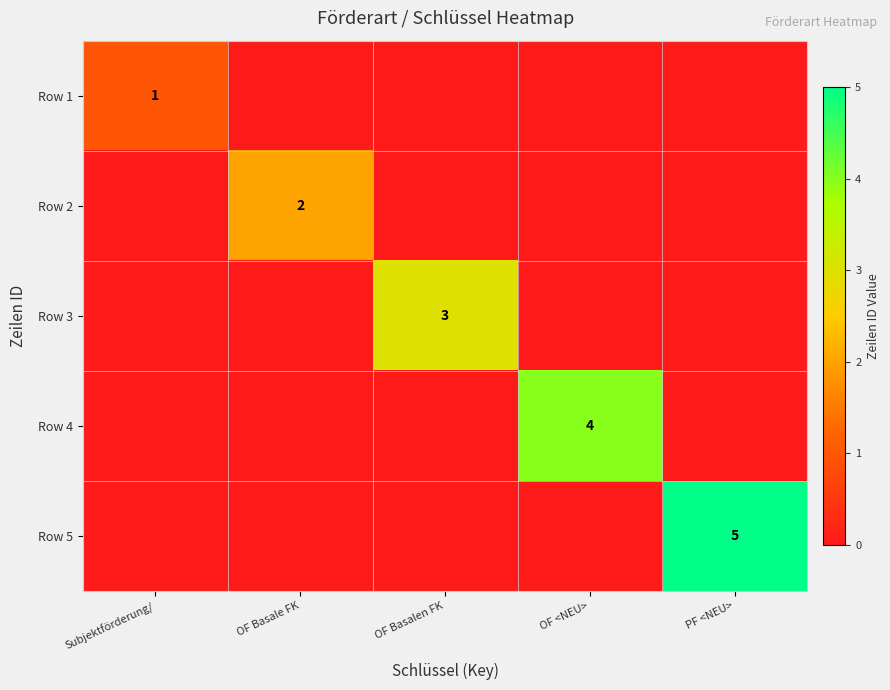

What is the total value across all series at PF <NEU>?

5